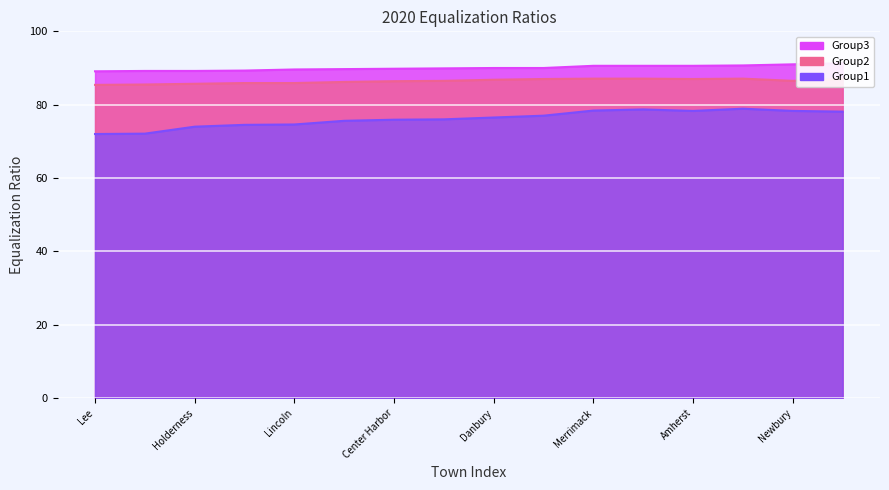

Where is Equalization Ratio Group3 nearest to the value 90?

Danbury